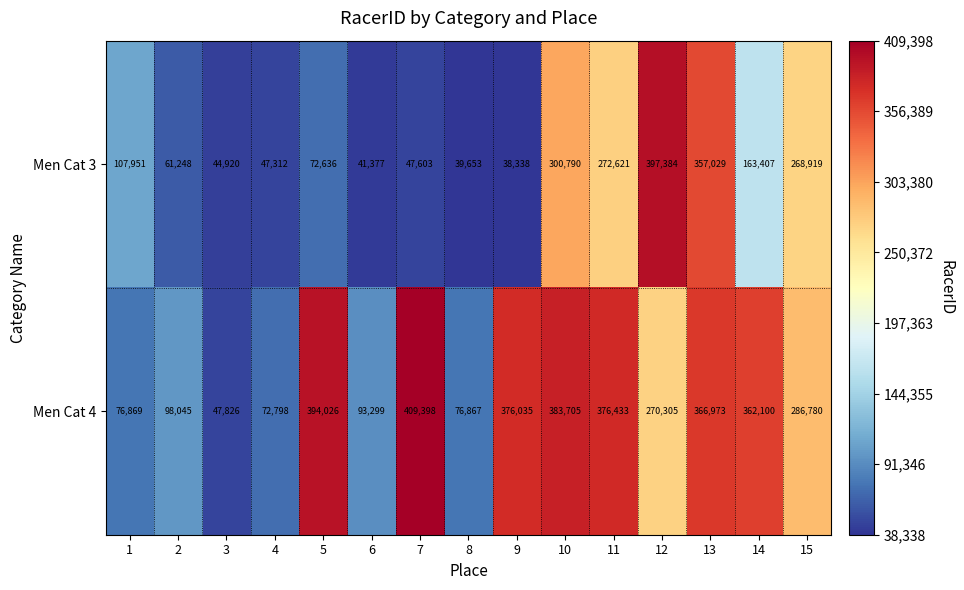

Between 8 and 15, which series saw the biggest shift?

Men Cat 3